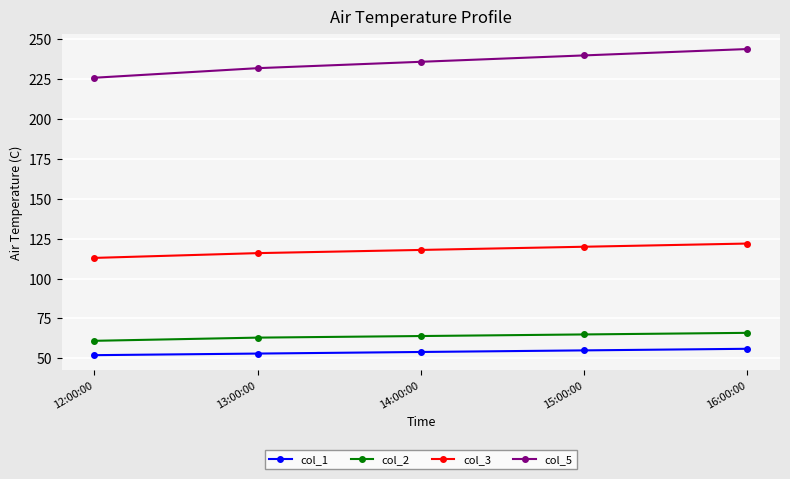

How many col_1 values are between 53 and 55?

3